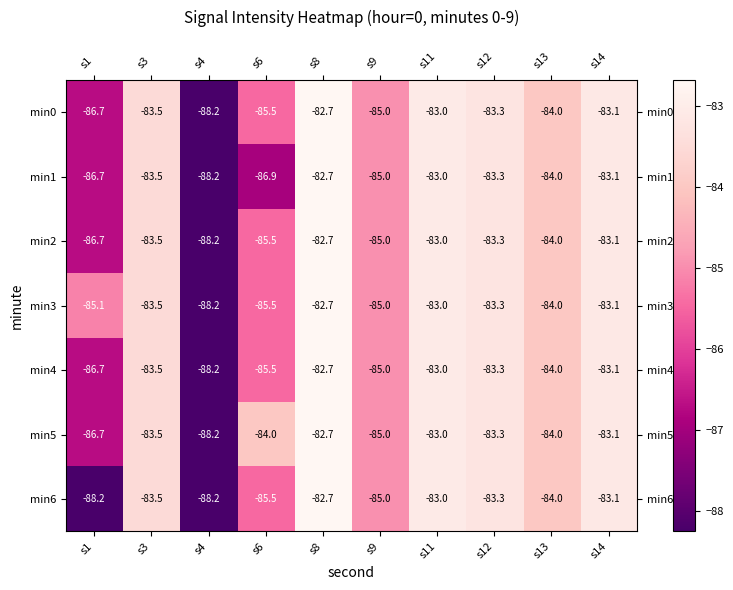

Which category has the highest value in the min0 series?

s8